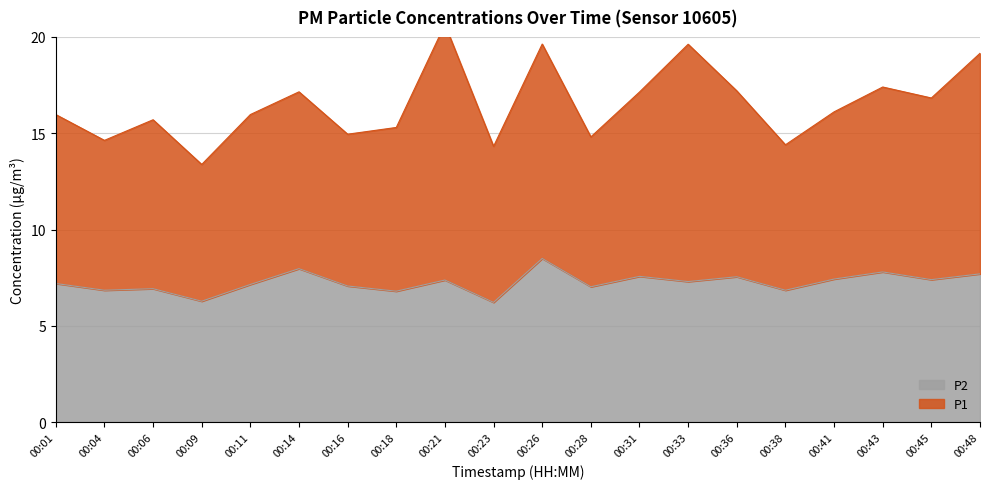

True or false: P2 has a value of 10.3 at 00:31.

False